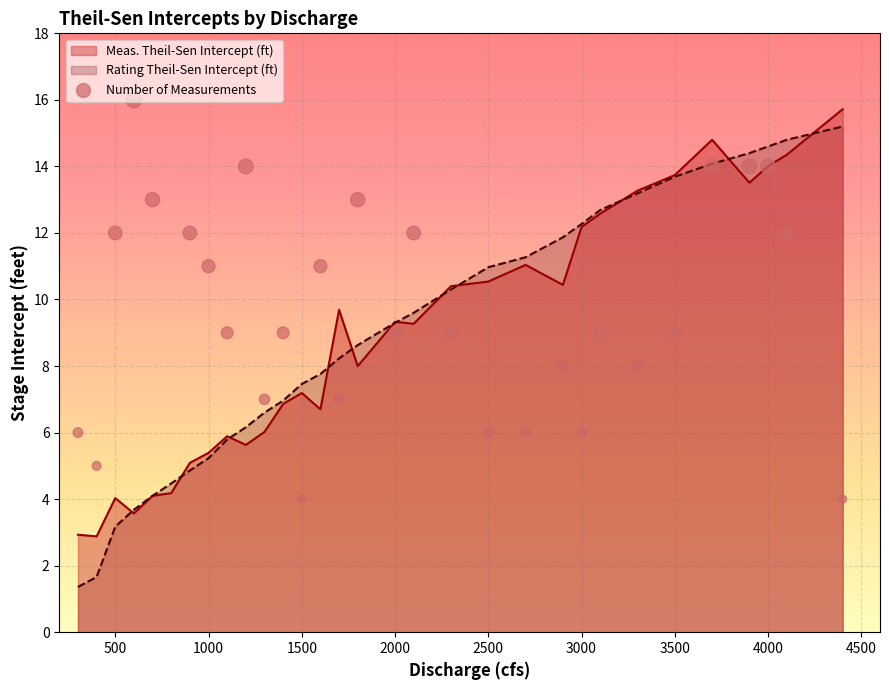

Which series reaches the maximum Y coordinate?

Measurements Count